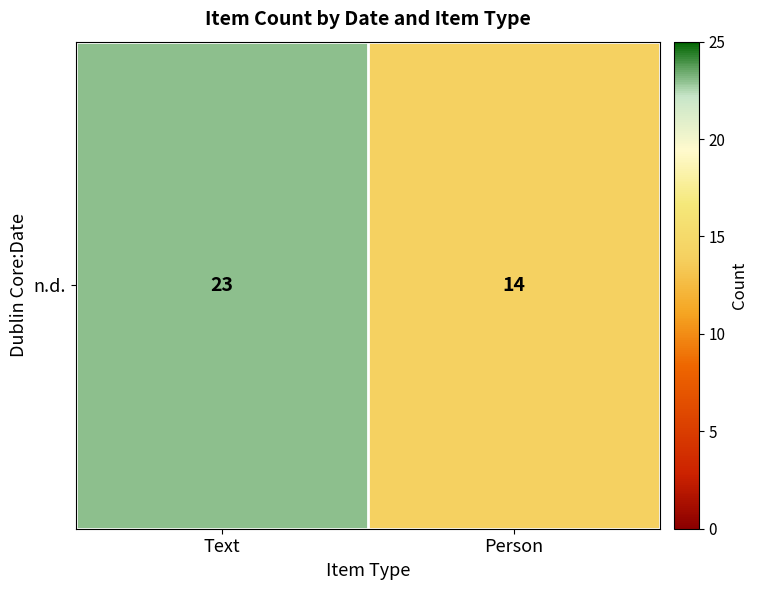

Reading left to right, extract all data points from this chart.

23	14